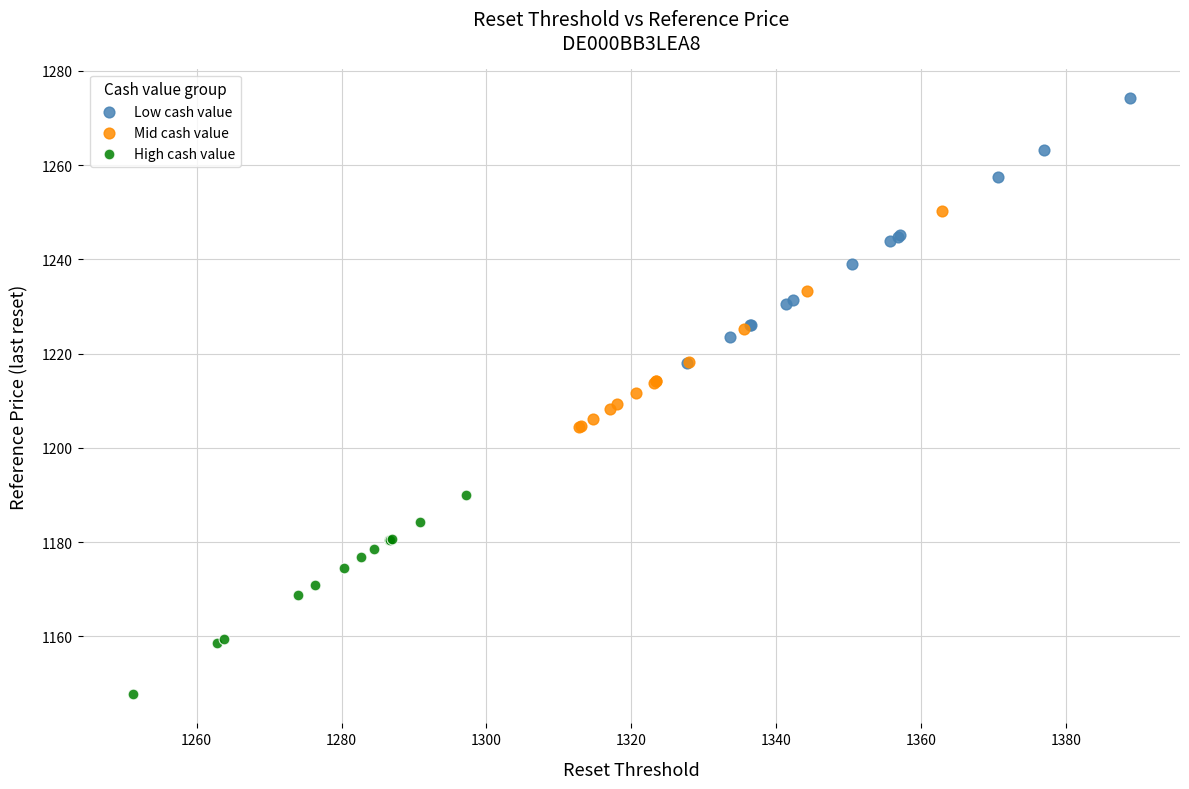

Which series reaches the maximum Y coordinate?

Low cash value